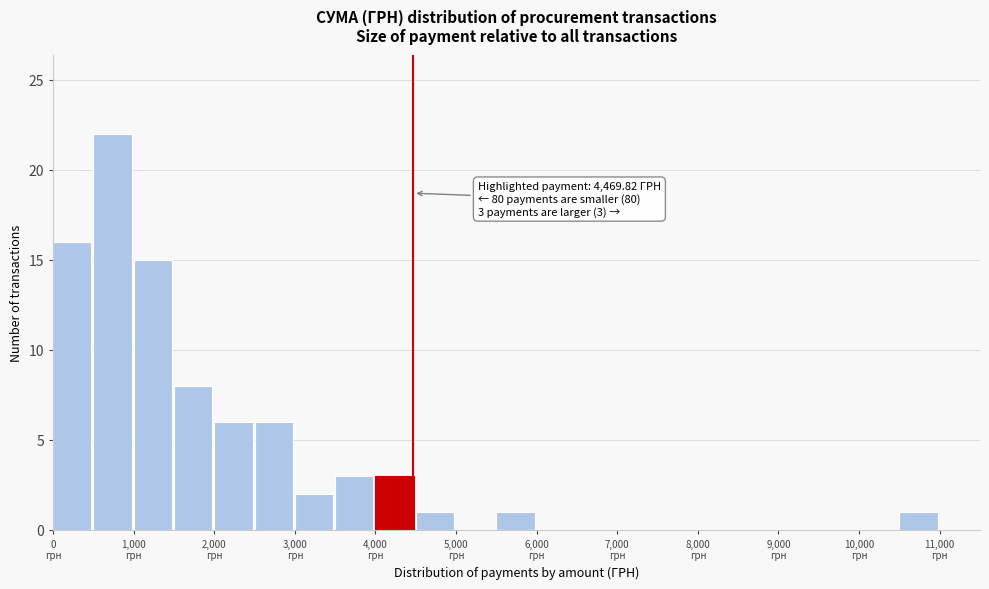

Which range on the x-axis has the tallest bar?

500 to 1000